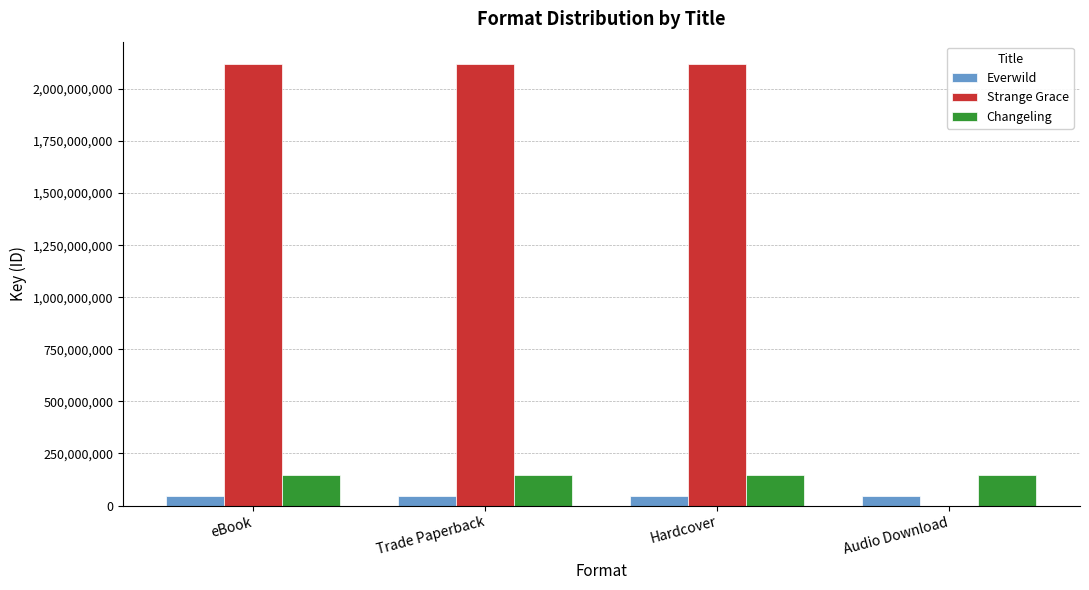

What is the sum of the Changeling values at eBook and Trade Paperback?

288925562